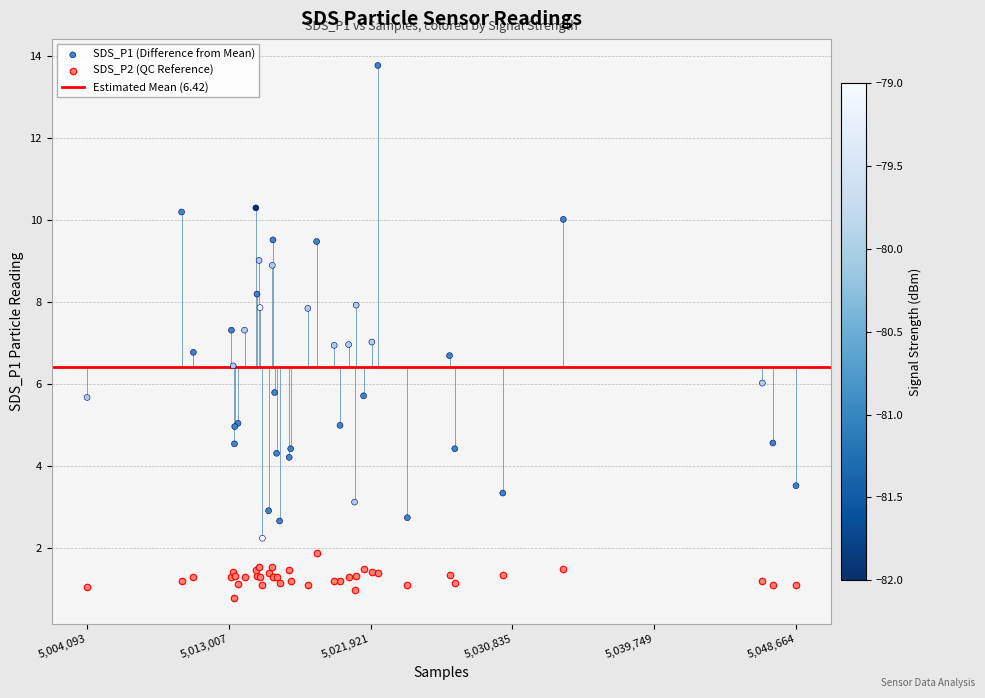

Which series reaches the minimum Y coordinate?

SDS_P2 (QC Reference)